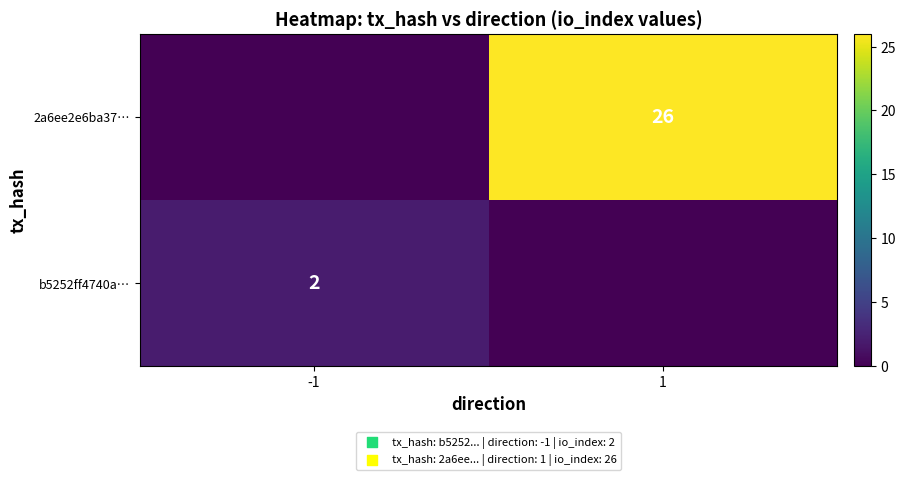

Is the value of 2a6ee2e6ba37… at 1 greater than the value of b5252ff4740a… at -1?

Yes